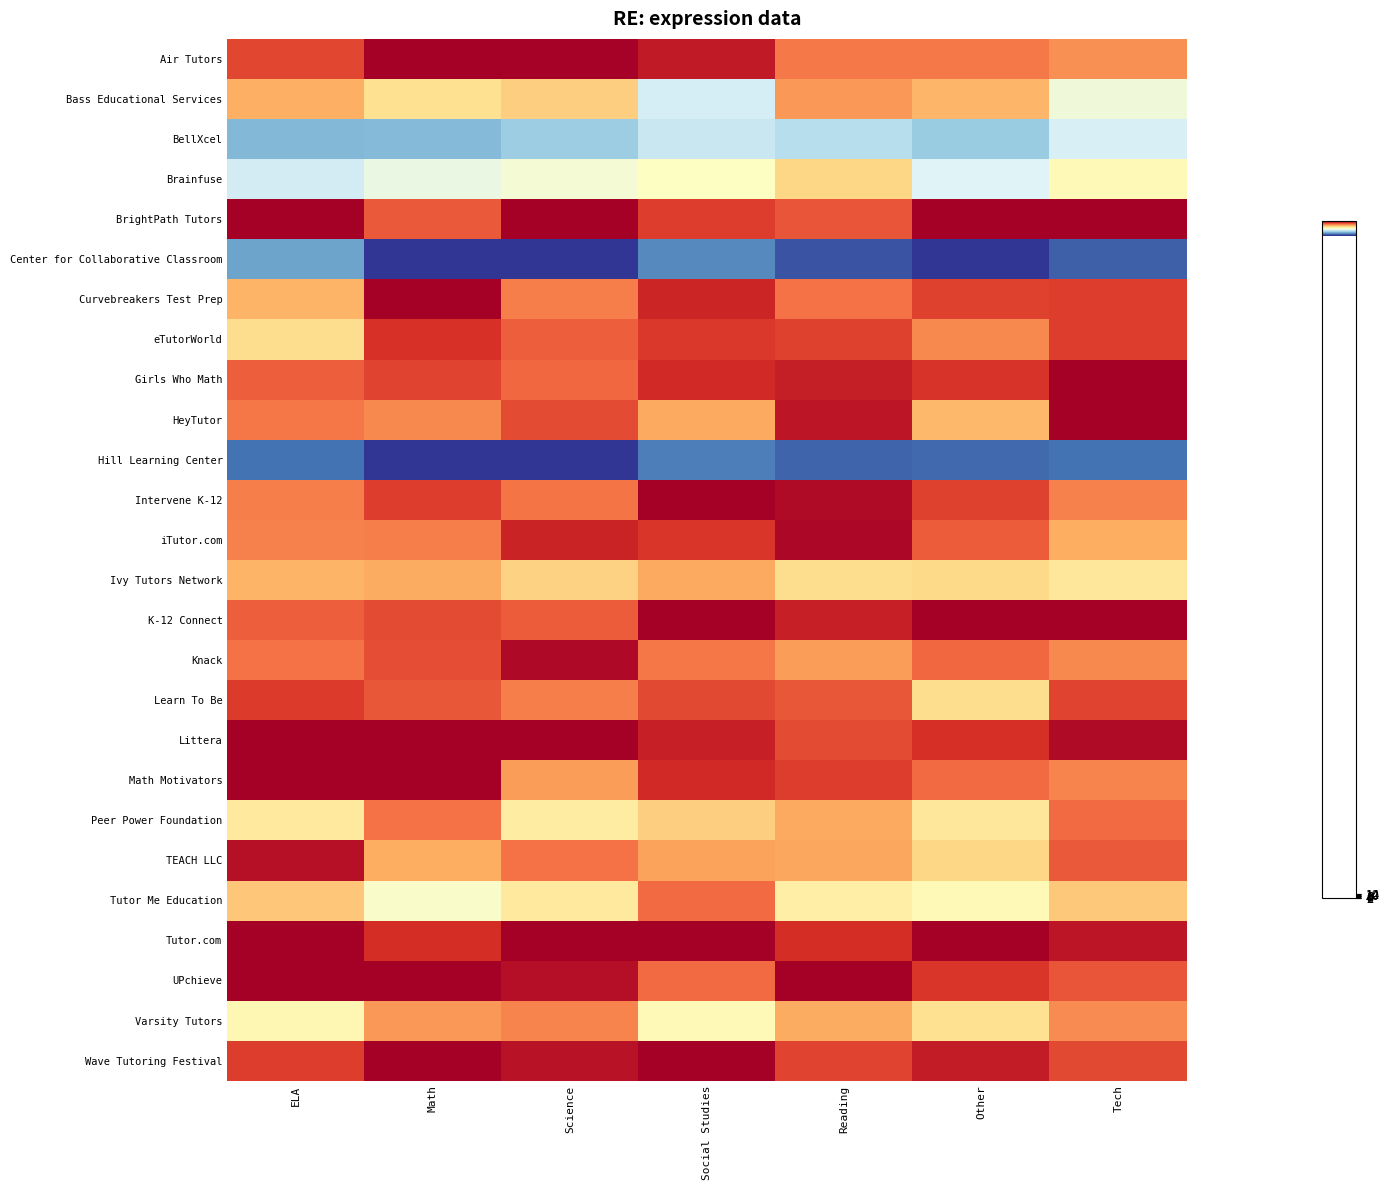

Reading right to left, extract all data points from this chart.

Air Tutors: Tech=2008.9	Other=2010.5	Reading=2010.5	Social Studies=2017.6	Science=2019.7	Math=2023.2	ELA=2014.0
Bass Educational Services: Tech=1996.4	Other=2006.3	Reading=2008.5	Social Studies=1993.3	Science=2004.3	Math=2002.6	ELA=2006.9
BellXcel: Tech=1993.8	Other=1988.7	Reading=1990.9	Social Studies=1992.4	Science=1988.9	Math=1986.9	ELA=1986.9
Brainfuse: Tech=1999.2	Other=1994.2	Reading=2003.6	Social Studies=1998.3	Science=1996.9	Math=1995.7	ELA=1993.2
BrightPath Tutors: Tech=2027.5	Other=2027.2	Reading=2013.0	Social Studies=2014.7	Science=2021.7	Math=2012.7	ELA=2021.5
Center for Collaborative Classroom: Tech=1979.9	Other=1974.0	Reading=1979.0	Social Studies=1982.9	Science=1973.6	Math=1976.9	ELA=1984.9
Curvebreakers Test Prep: Tech=2014.7	Other=2014.3	Reading=2011.0	Social Studies=2016.6	Science=2010.1	Math=2020.5	ELA=2006.6
eTutorWorld: Tech=2014.7	Other=2009.6	Reading=2014.3	Social Studies=2015.0	Science=2012.4	Math=2015.5	ELA=2003.0
Girls Who Math: Tech=2024.3	Other=2015.3	Reading=2017.2	Social Studies=2016.2	Science=2011.7	Math=2014.1	ELA=2012.4
HeyTutor: Tech=2020.8	Other=2006.2	Reading=2017.8	Social Studies=2007.3	Science=2013.7	Math=2009.5	ELA=2010.7
Hill Learning Center: Tech=1981.3	Other=1980.7	Reading=1980.3	Social Studies=1982.0	Science=1969.1	Math=1972.2	ELA=1981.4
Intervene K-12: Tech=2010.0	Other=2014.3	Reading=2019.0	Social Studies=2022.8	Science=2010.9	Math=2014.7	ELA=2010.2
iTutor.com: Tech=2006.9	Other=2012.6	Reading=2019.2	Social Studies=2015.2	Science=2016.7	Math=2010.2	ELA=2010.0
Ivy Tutors Network: Tech=2001.8	Other=2003.4	Reading=2002.9	Social Studies=2007.3	Science=2004.0	Math=2007.2	ELA=2006.4
K-12 Connect: Tech=2026.5	Other=2020.1	Reading=2017.0	Social Studies=2022.2	Science=2012.5	Math=2013.7	ELA=2012.4
Knack: Tech=2009.6	Other=2011.6	Reading=2008.2	Social Studies=2010.7	Science=2019.1	Math=2013.6	ELA=2011.0
Learn To Be: Tech=2014.3	Other=2003.0	Reading=2012.9	Social Studies=2013.9	Science=2010.1	Math=2012.9	ELA=2014.9
Littera: Tech=2018.8	Other=2015.6	Reading=2013.8	Social Studies=2017.1	Science=2026.3	Math=2024.9	ELA=2020.6
Math Motivators: Tech=2009.9	Other=2011.6	Reading=2014.7	Social Studies=2016.2	Science=2008.1	Math=2021.8	ELA=2021.1
Peer Power Foundation: Tech=2011.5	Other=2001.8	Reading=2007.2	Social Studies=2004.3	Science=2001.2	Math=2011.1	ELA=2001.4
TEACH LLC: Tech=2012.8	Other=2003.6	Reading=2007.6	Social Studies=2007.8	Science=2011.0	Math=2007.0	ELA=2018.4
Tutor Me Education: Tech=2004.8	Other=1999.3	Reading=2000.8	Social Studies=2011.5	Science=2001.5	Math=1997.8	ELA=2005.0
Tutor.com: Tech=2017.9	Other=2023.7	Reading=2015.8	Social Studies=2024.2	Science=2022.8	Math=2015.9	ELA=2027.8
UPchieve: Tech=2013.0	Other=2015.1	Reading=2023.4	Social Studies=2011.4	Science=2018.6	Math=2020.1	ELA=2020.1
Varsity Tutors: Tech=2009.3	Other=2002.6	Reading=2007.2	Social Studies=1999.3	Science=2009.8	Math=2008.5	ELA=1999.7
Wave Tutoring Festival: Tech=2013.8	Other=2017.5	Reading=2014.2	Social Studies=2027.0	Science=2018.2	Math=2023.1	ELA=2014.8